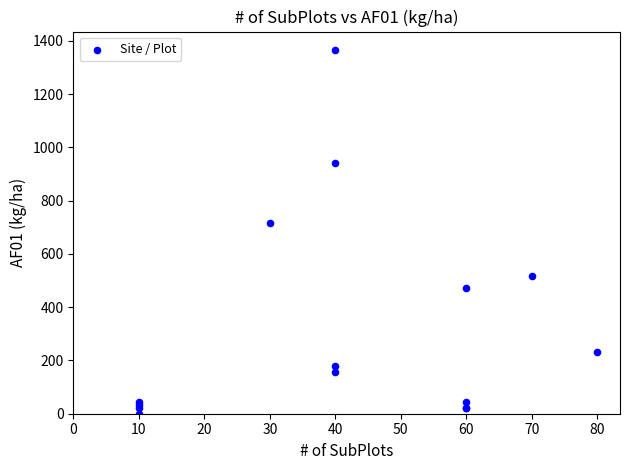

What Y value in the scatter plot is closest to 683?

716.8